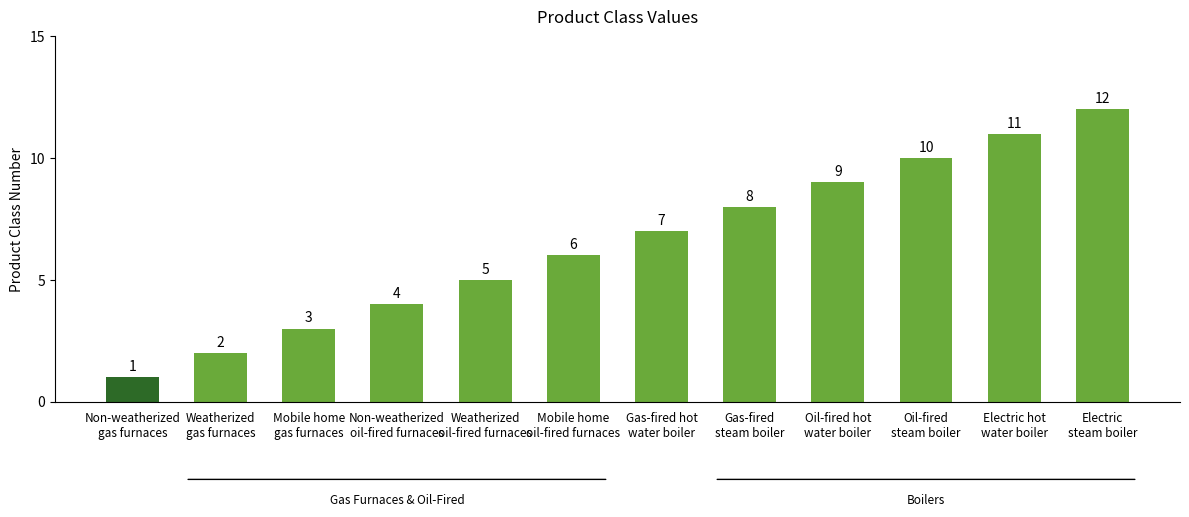

Reading right to left, extract all data points from this chart.

Electric
steam boiler=12	Electric hot
water boiler=11	Oil-fired
steam boiler=10	Oil-fired hot
water boiler=9	Gas-fired
steam boiler=8	Gas-fired hot
water boiler=7	Mobile home
oil-fired furnaces=6	Weatherized
oil-fired furnaces=5	Non-weatherized
oil-fired furnaces=4	Mobile home
gas furnaces=3	Weatherized
gas furnaces=2	Non-weatherized
gas furnaces=1